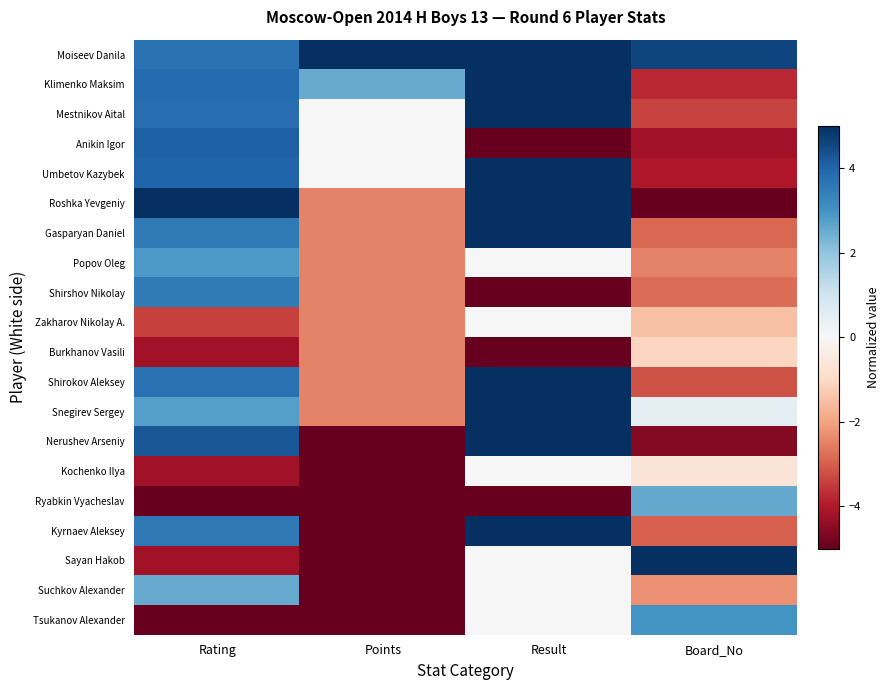

Between Points and Result, which series saw the biggest shift?

Nerushev Arseniy